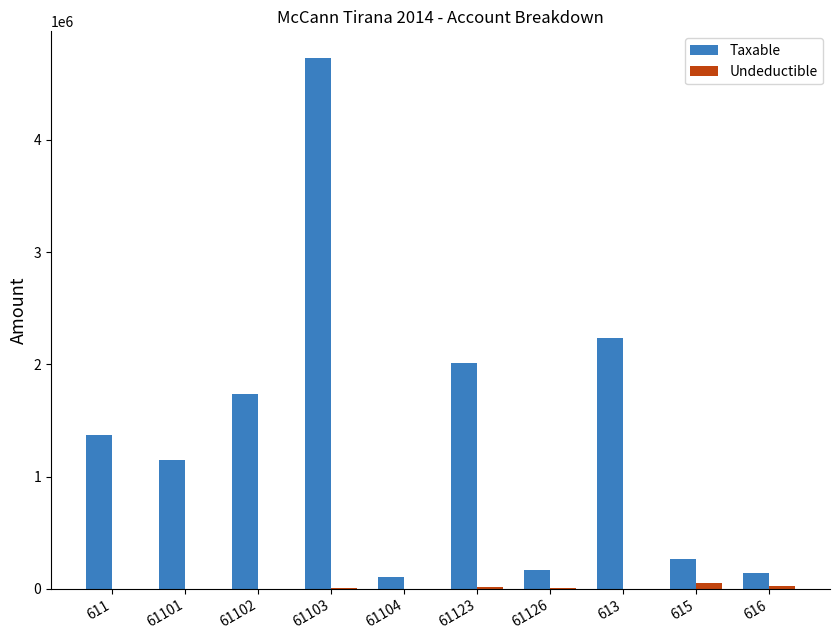

The value of Taxable at 616 is 136637.0. True or false?

True